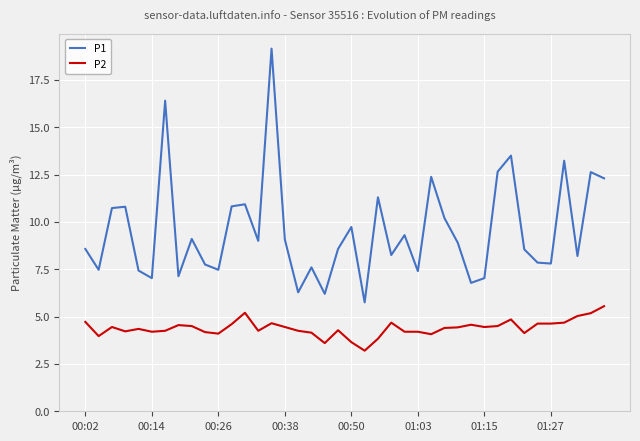

Which series has the largest total across all categories?

P1